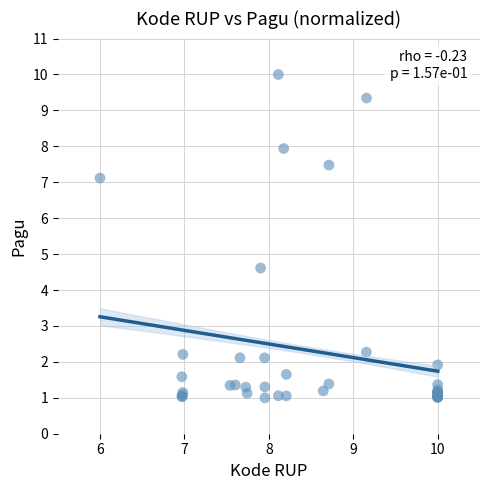

What Y value in the scatter plot is closest to 5?

4.6